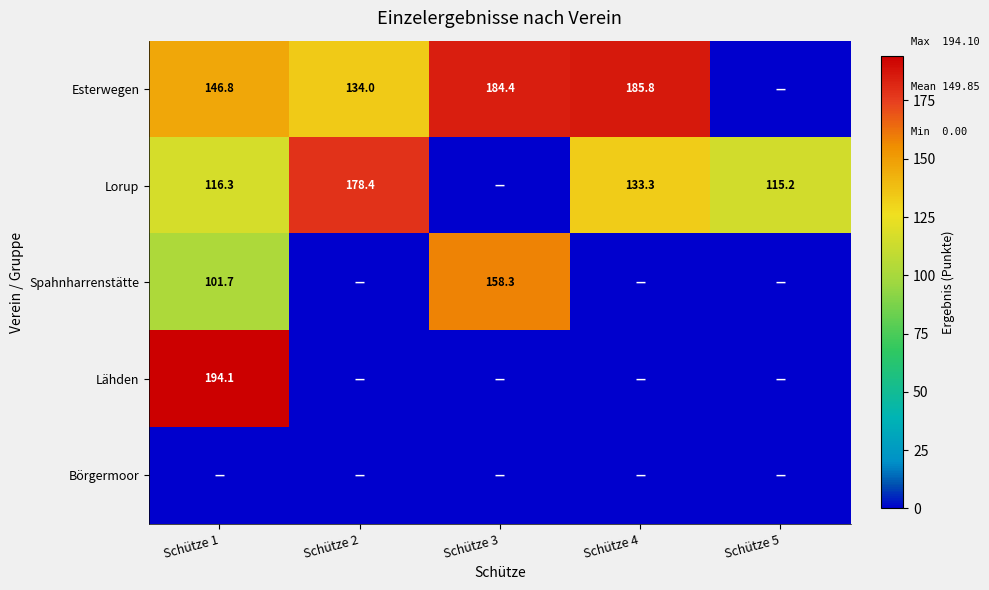

What is the difference between the Esterwegen values at Schütze 4 and Schütze 1?

39.0